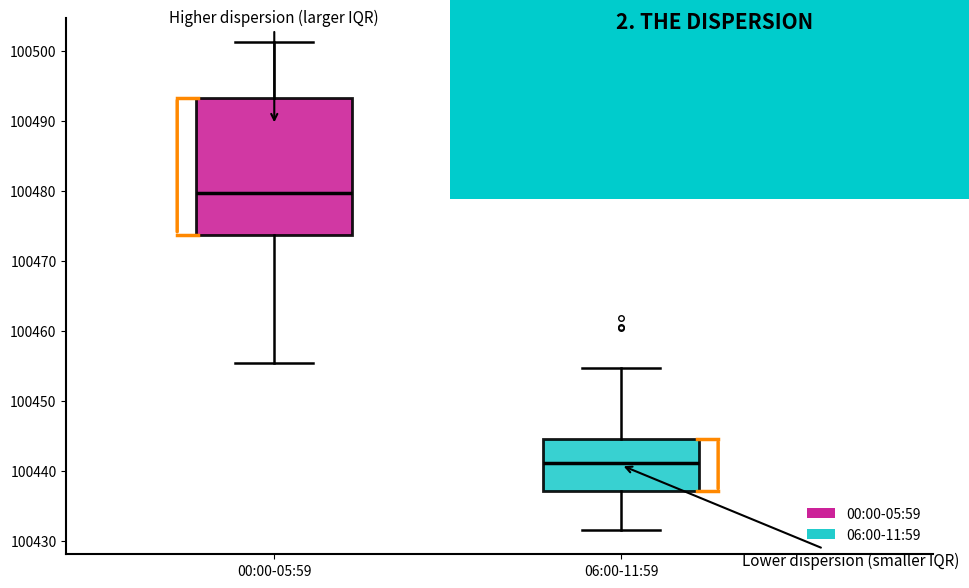

Reading left to right, read every box against the y-axis: the position of its median line, the range the box covers, and the ends of its whiskers. The values are not printed on the chart, so give them approximately, as read against the axis.

00:00-05:59: median 100480, box 100474 to 100493, whiskers 100455 to 100501
06:00-11:59: median 100441, box 100437 to 100445, whiskers 100432 to 100455